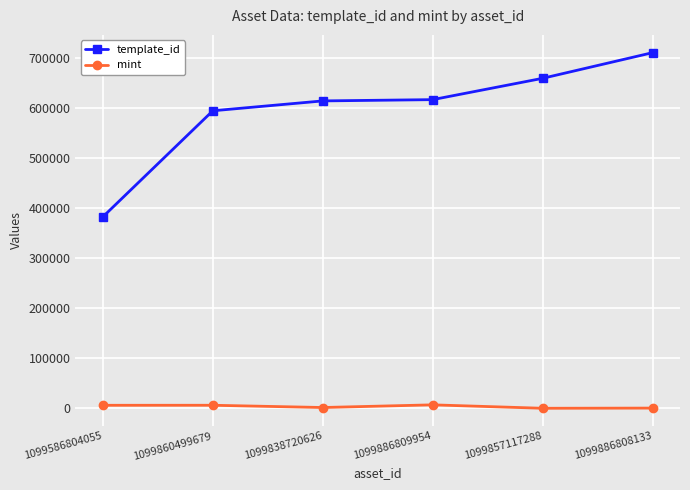

What is the sum of all mint values?

20882